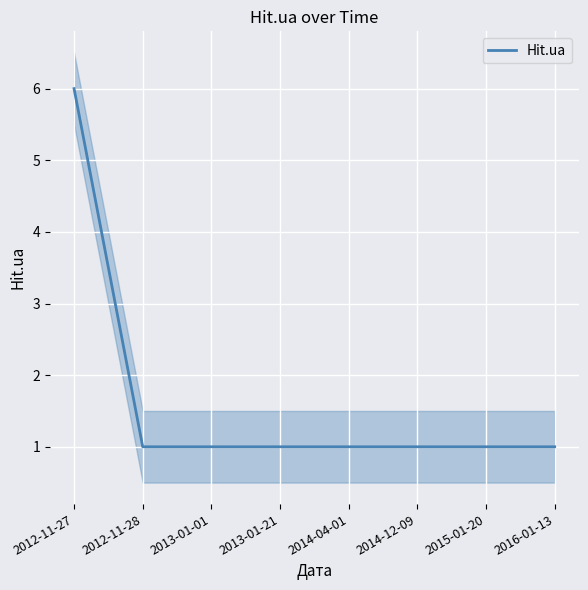

What is the difference between the maximum and second lowest values?

5